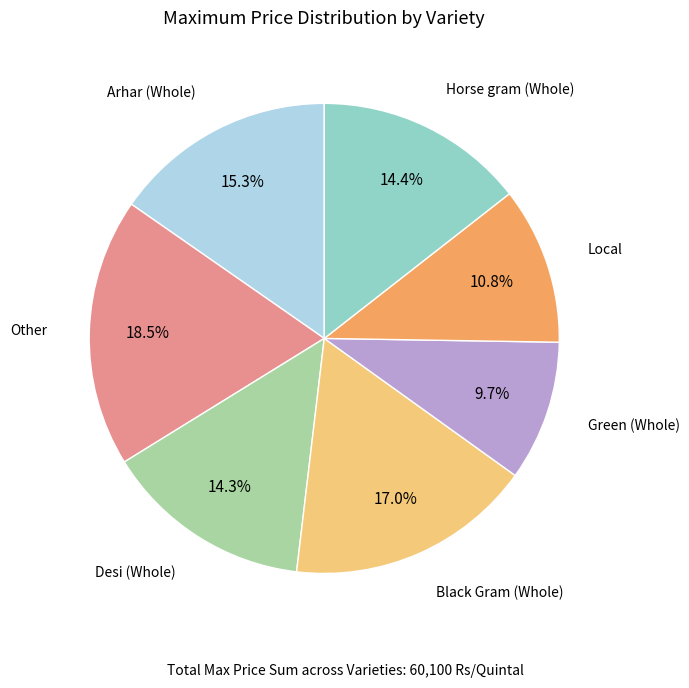

Is there any slice that represents more than half of the pie?

No